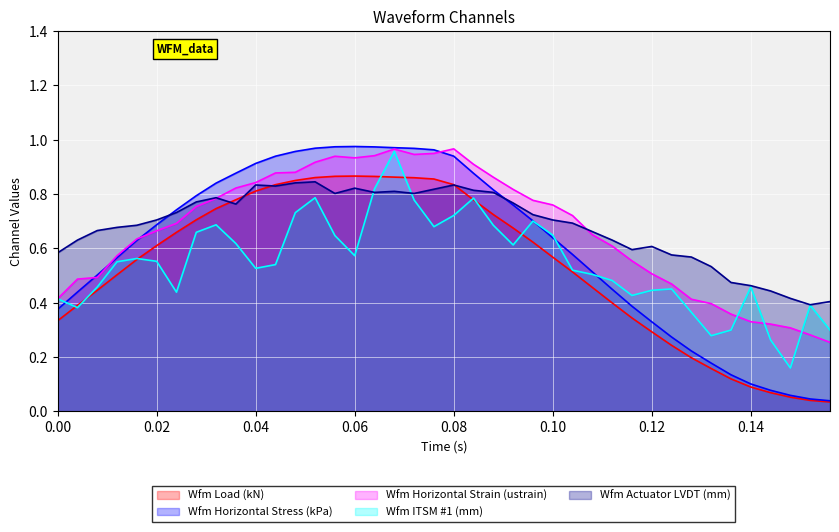

True or false: Wfm ITSM #1 (mm) has more than 0 interior local peaks.

True